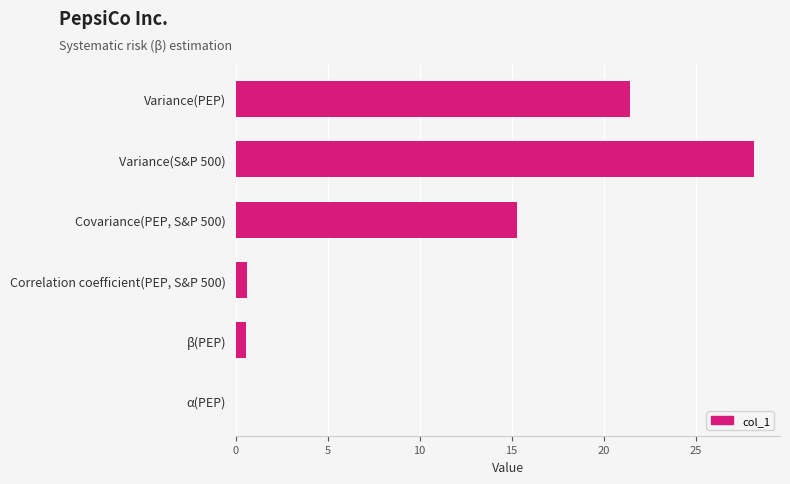

What is the sum of the values at Correlation coefficient(PEP, S&P 500) and Variance(S&P 500)?

28.8